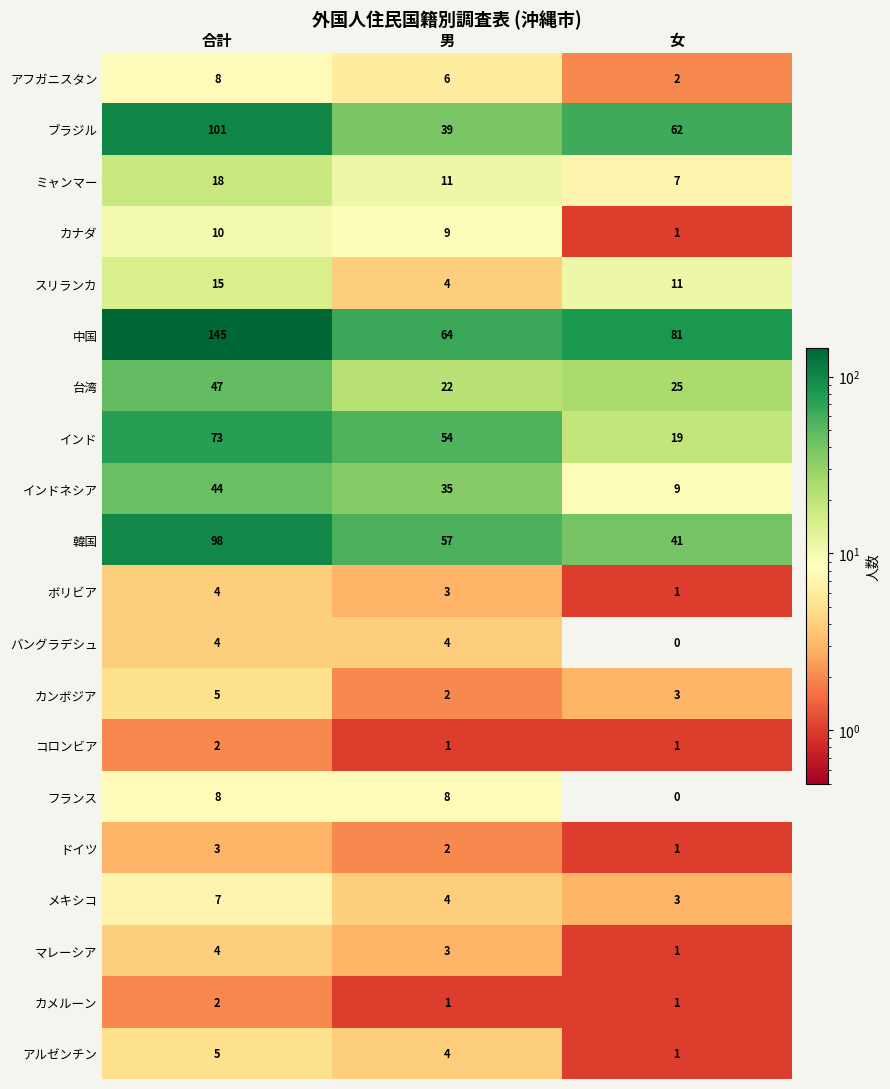

At how many categories does at least one series exceed 129?

1